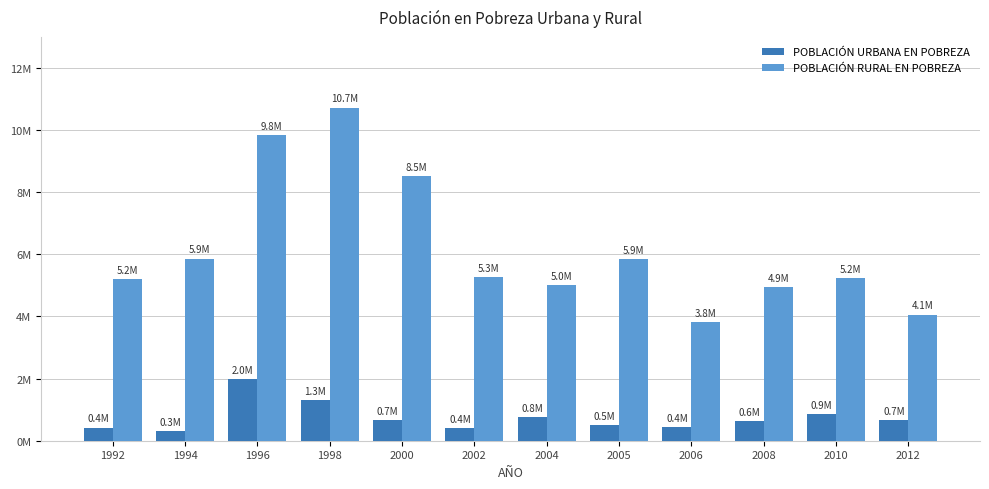

At which label does POBLACIÓN RURAL EN POBREZA reach its minimum?

2006